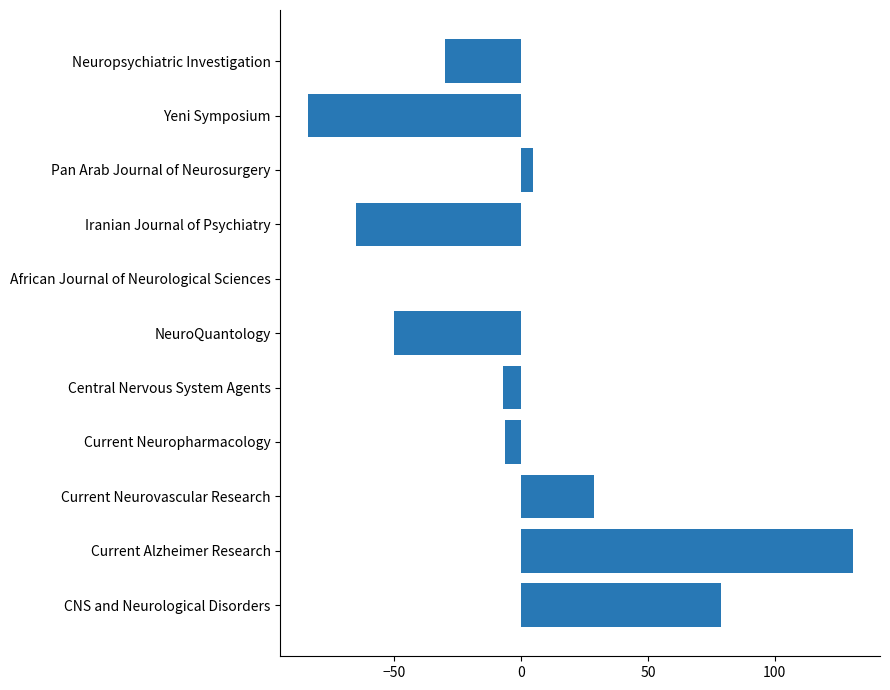

How many categories are shown in the chart?

11